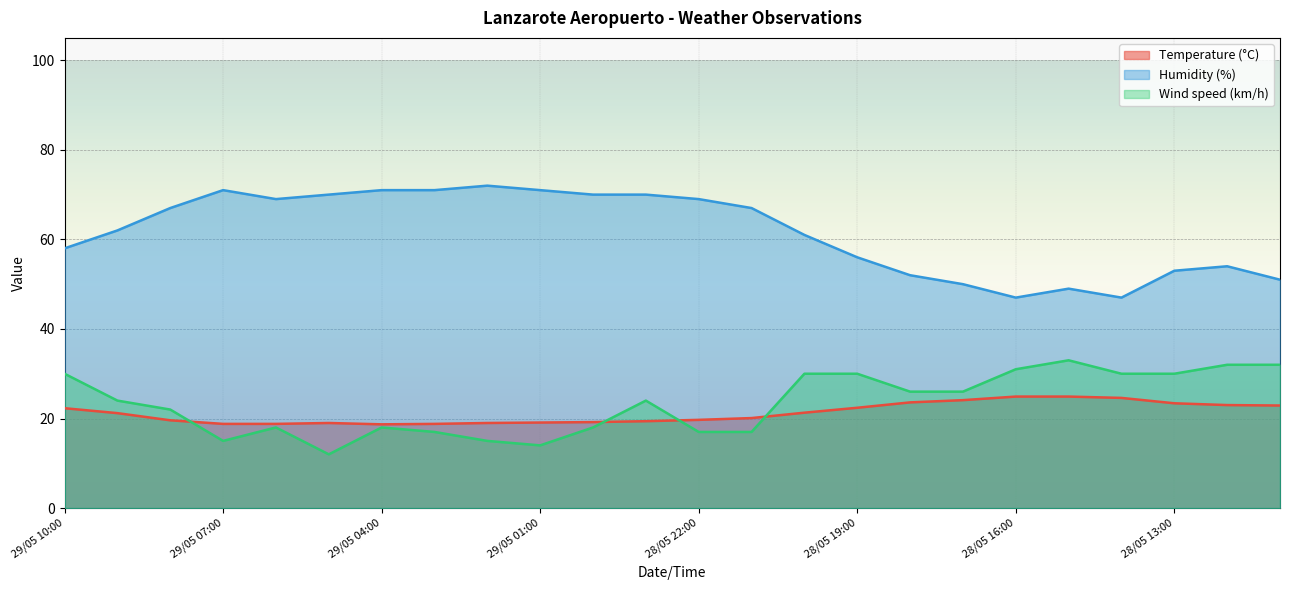

What is the difference between the Humidity (%) values at 28/05 14:00 and 29/05 09:00?

15.0